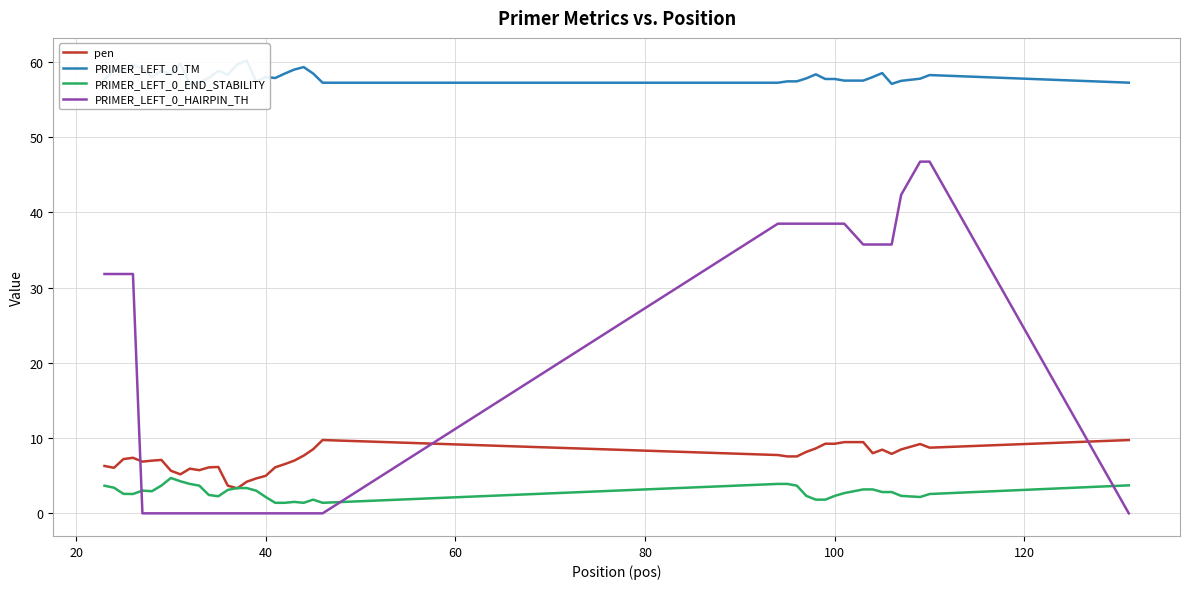

What is the highest value of the PRIMER_LEFT_0_END_STABILITY series?

4.7